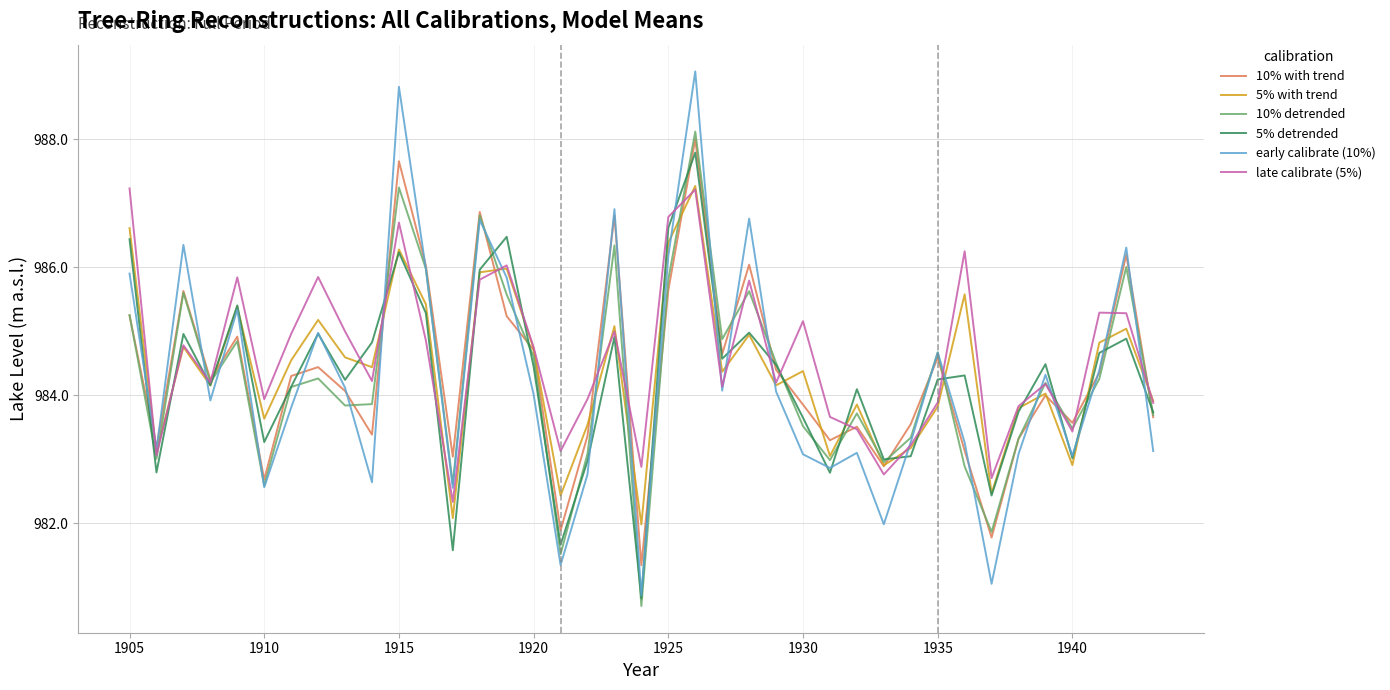

What are all the series names shown in the legend?

10% with trend, 5% with trend, 10% detrended, 5% detrended, early calibrate (10%), late calibrate (5%)